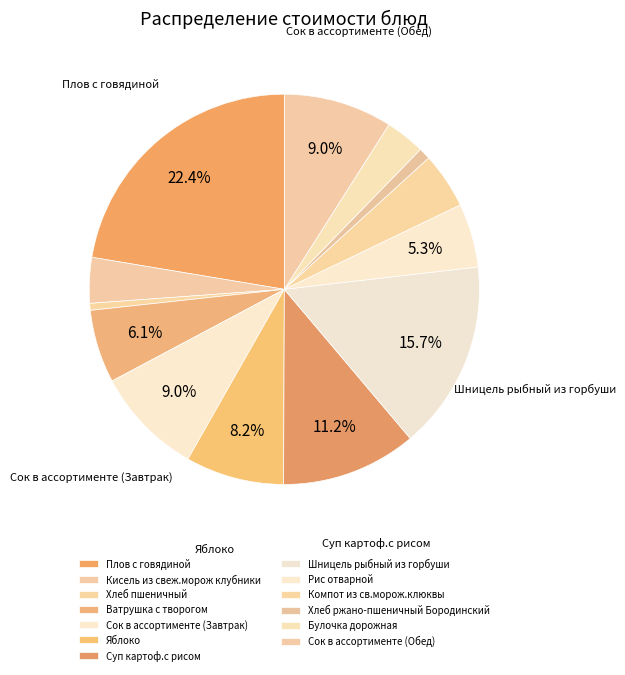

Is there any slice that represents more than half of the pie?

No